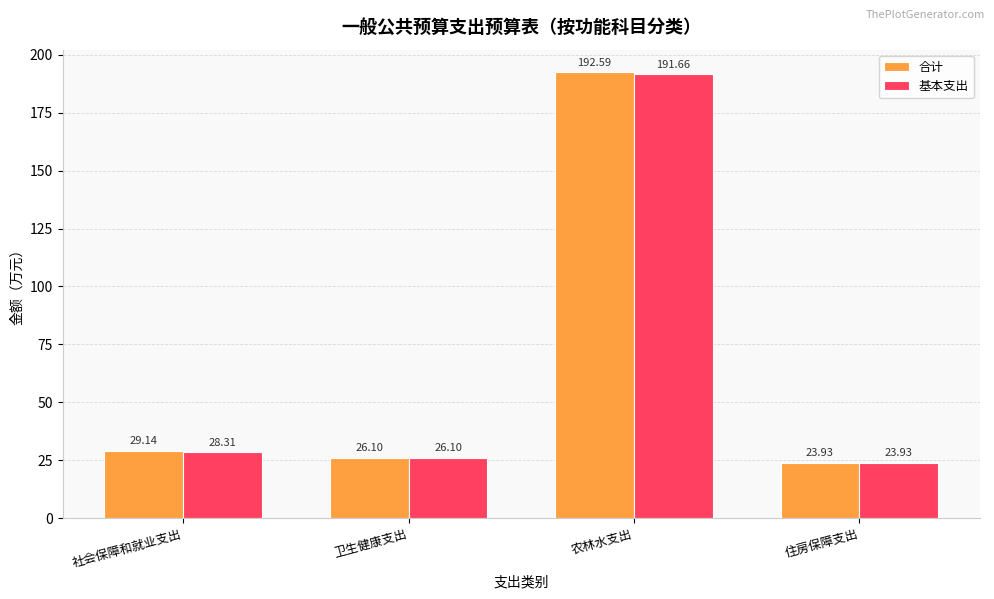

Read the 基本支出 value at 卫生健康支出.

26.1